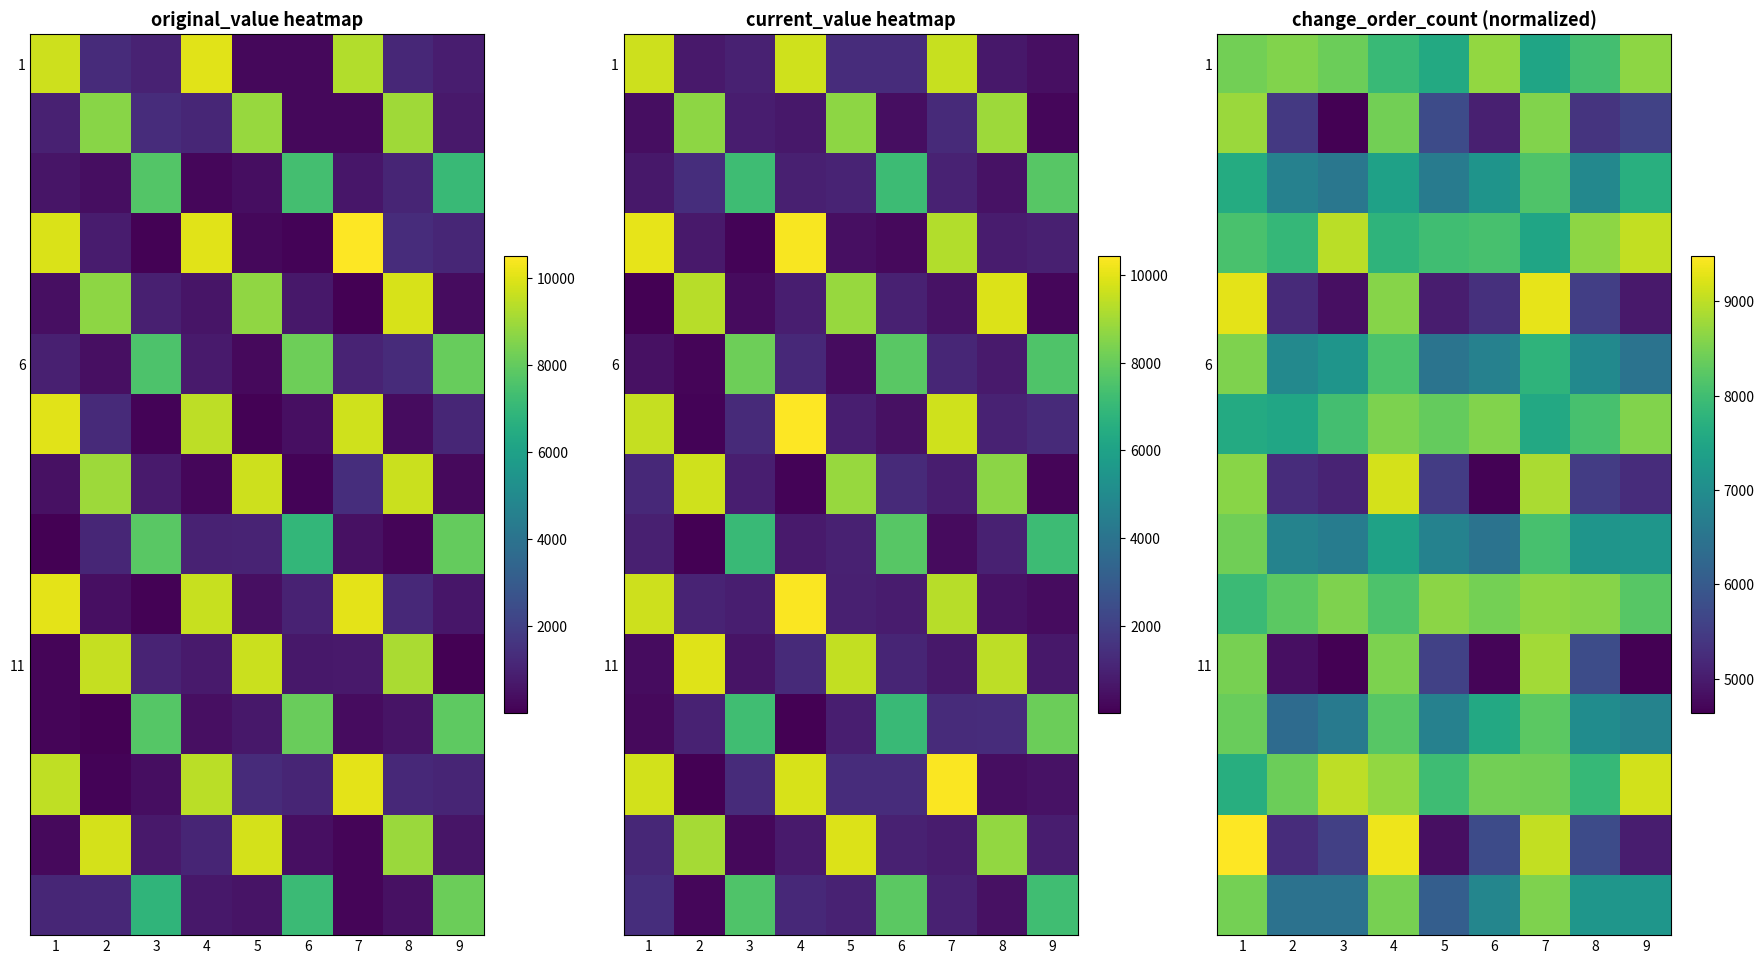

At which category does the chart reach its minimum across all series?

3